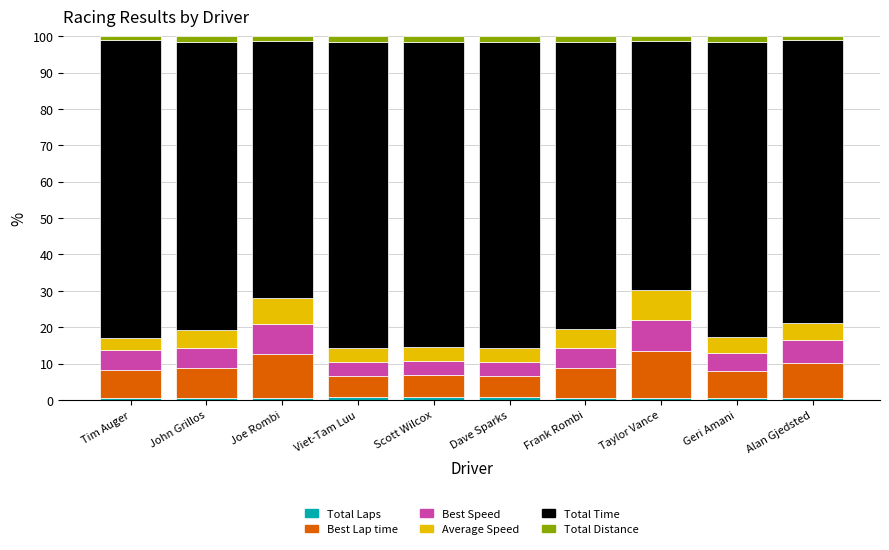

How many bars are there in total?

10